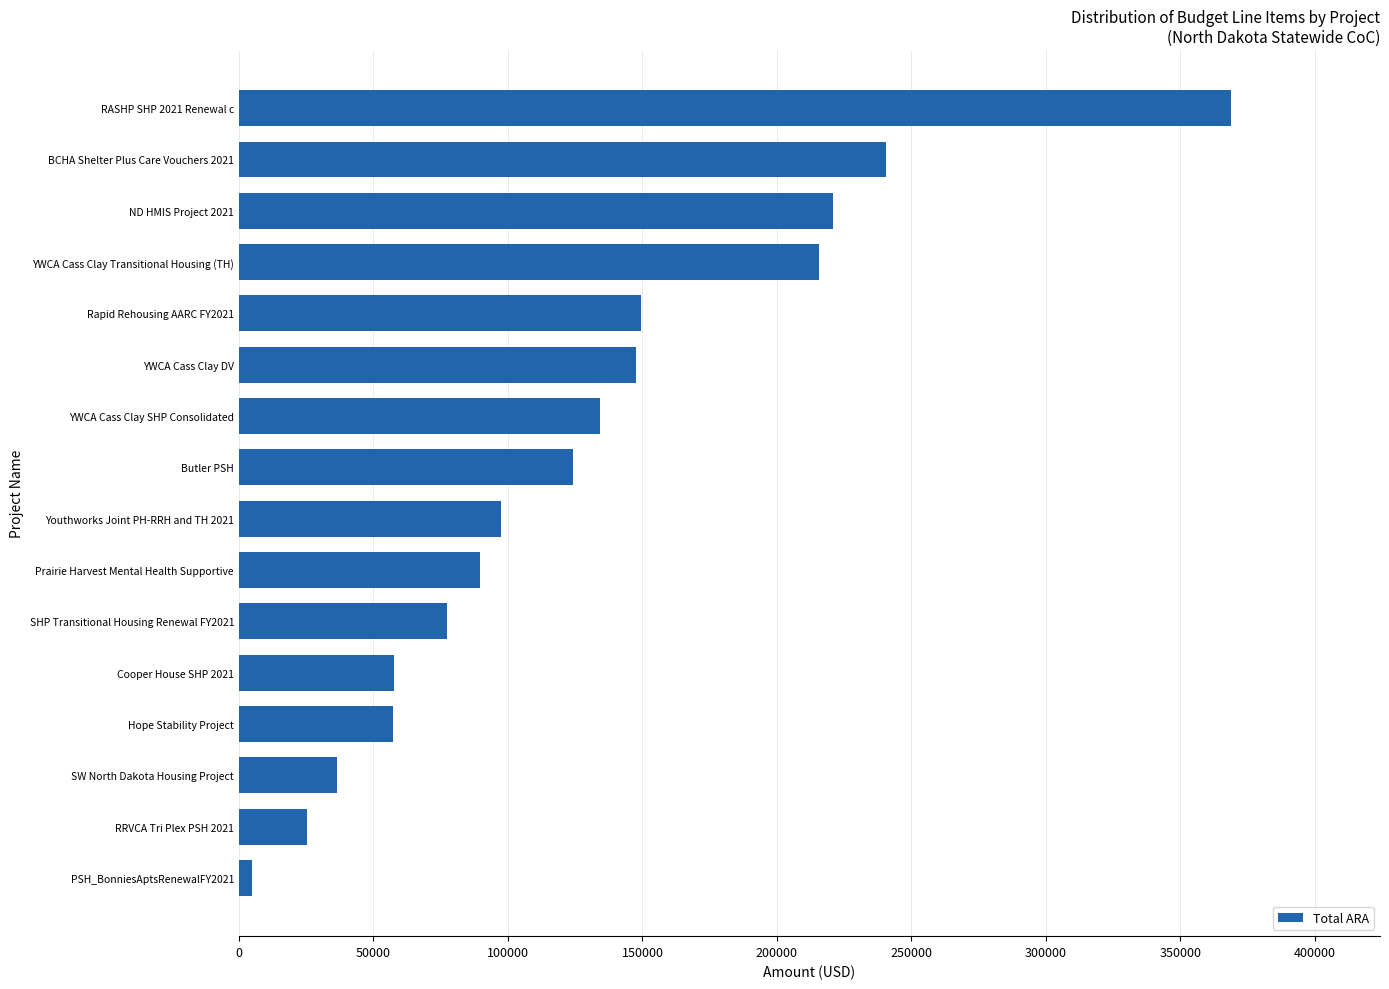

Which category has the highest value across all series?

RASHP SHP 2021 Renewal c